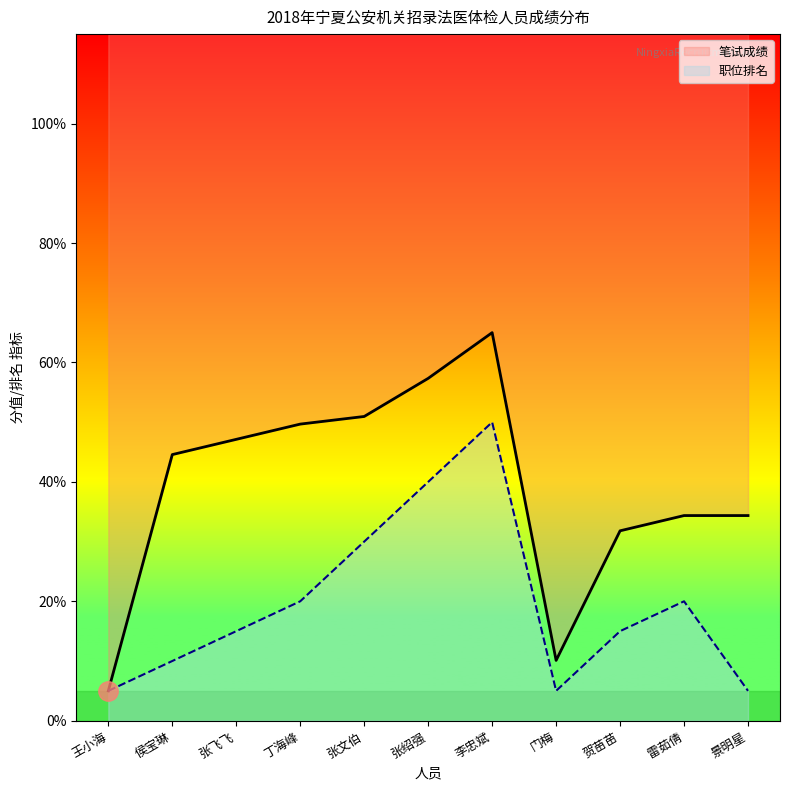

Which has a higher value, 侯宝琳 or 门梅?

侯宝琳